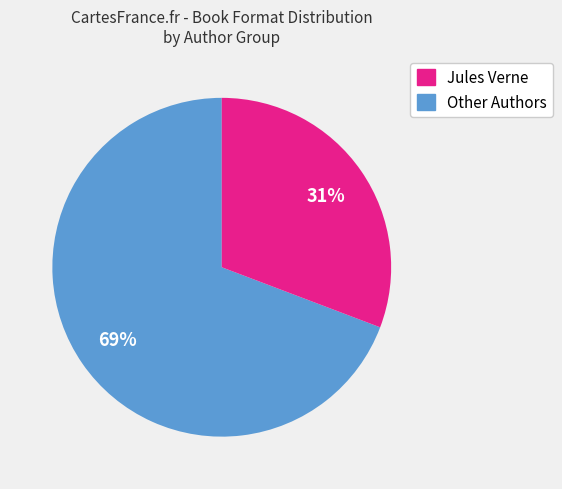

To the nearest percent, what is the average slice percentage?

50%